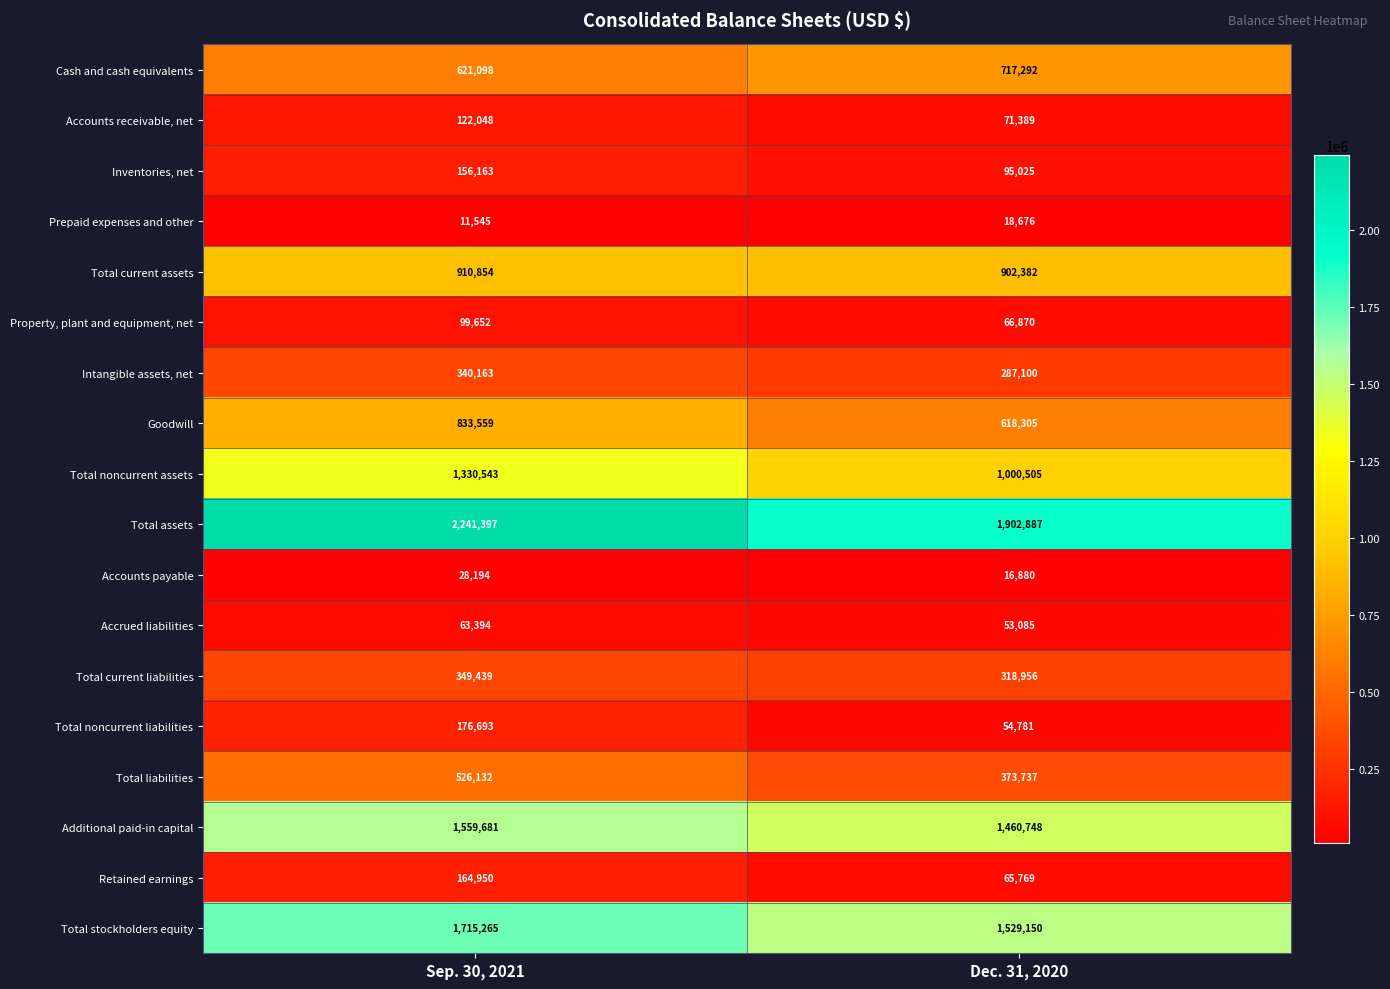

True or false: Accounts receivable, net has a value of 175827 at Sep. 30, 2021.

False